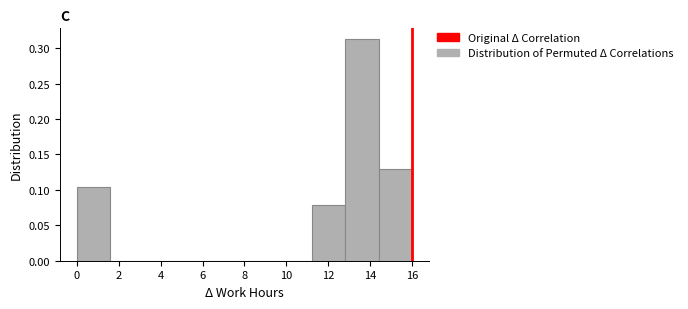

Over which range of the x-axis is the bar tallest?

12.8 to 14.4